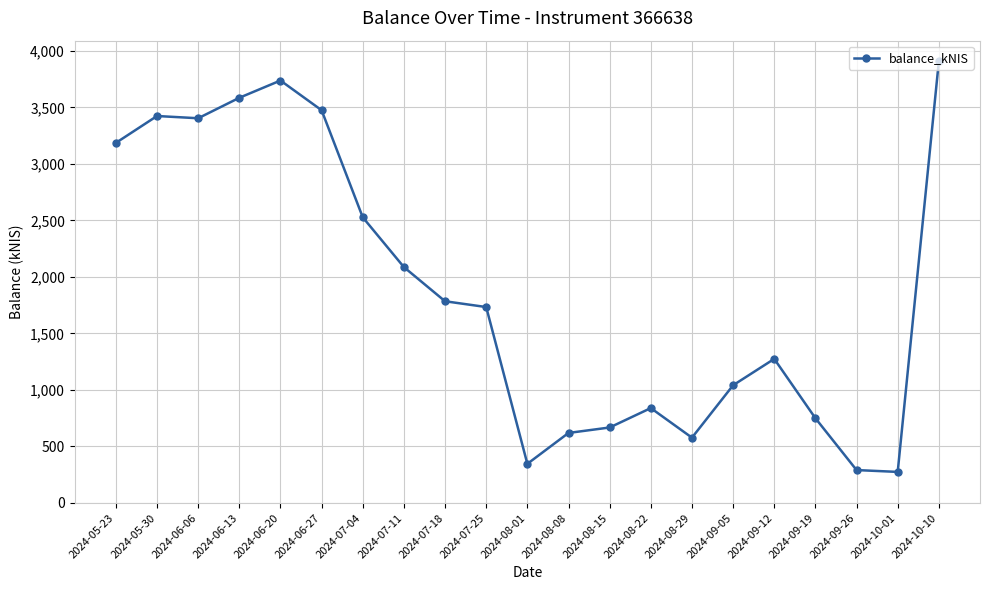

What is the label of the 7th point from the left?

2024-07-04